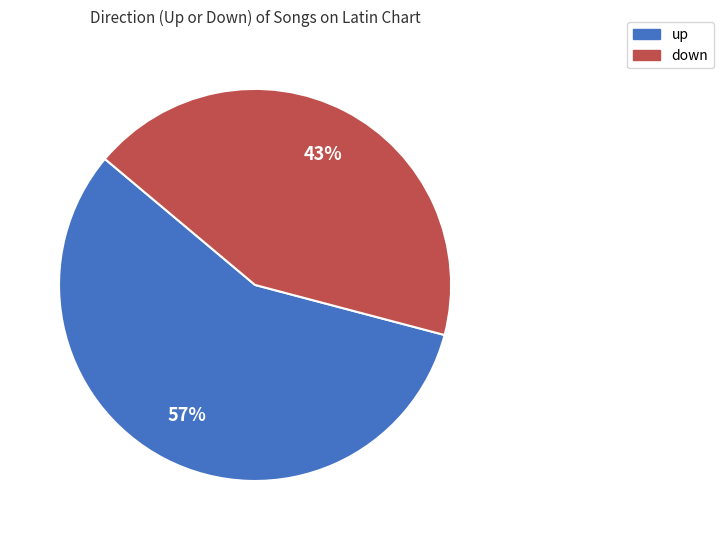

To the nearest percent, what is the combined percentage of up and down?

100%